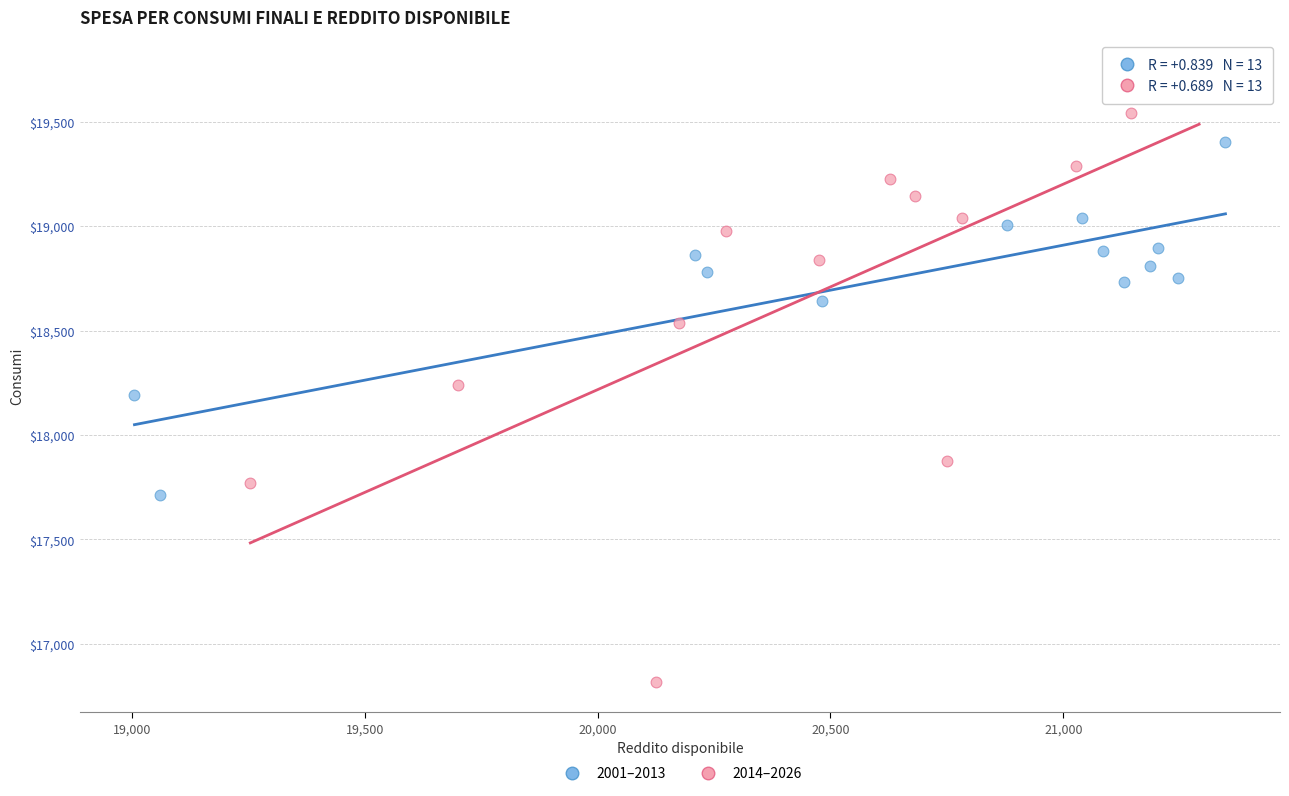

Which series reaches the maximum Y coordinate?

2014–2026